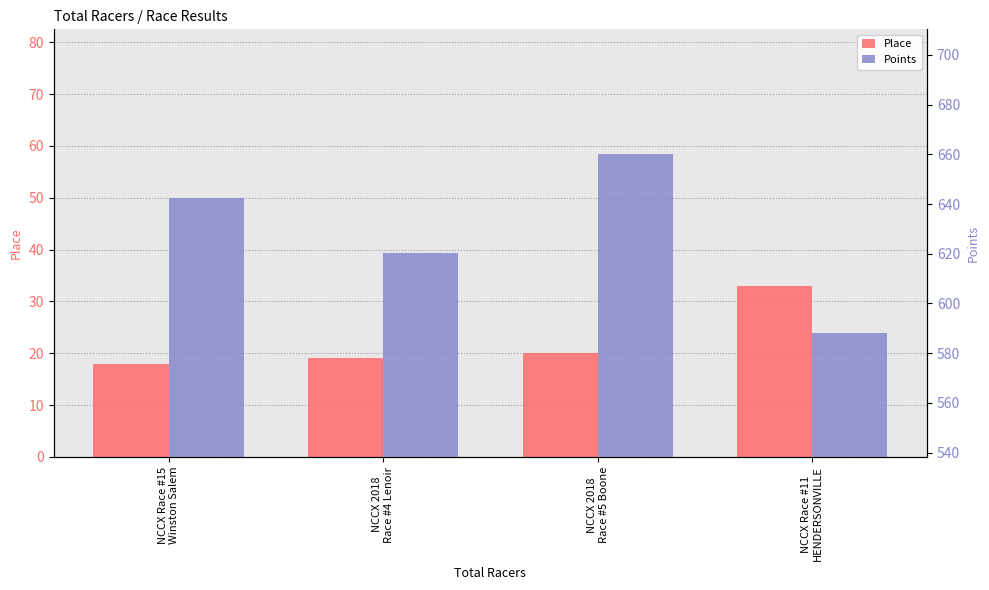

True or false: Place has a value of 20.0 at NCCX 2018
Race #5 Boone.

True